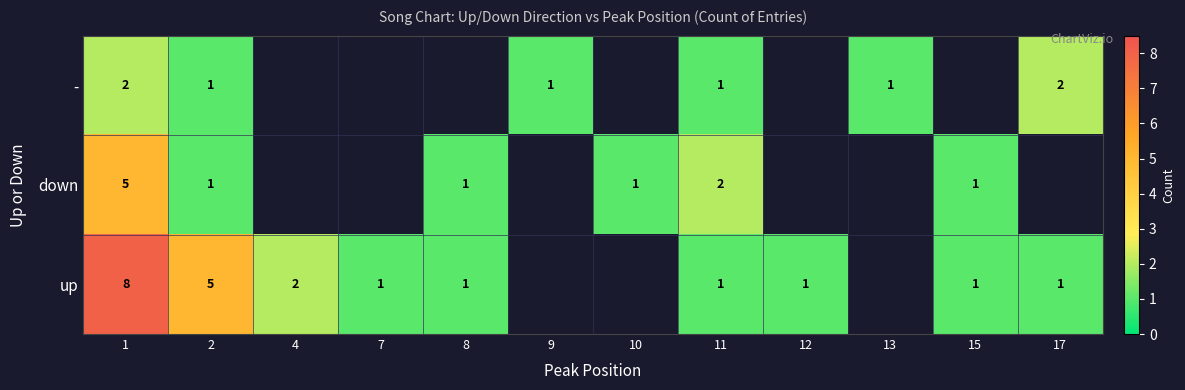

What is the total value across all series at 2?

7